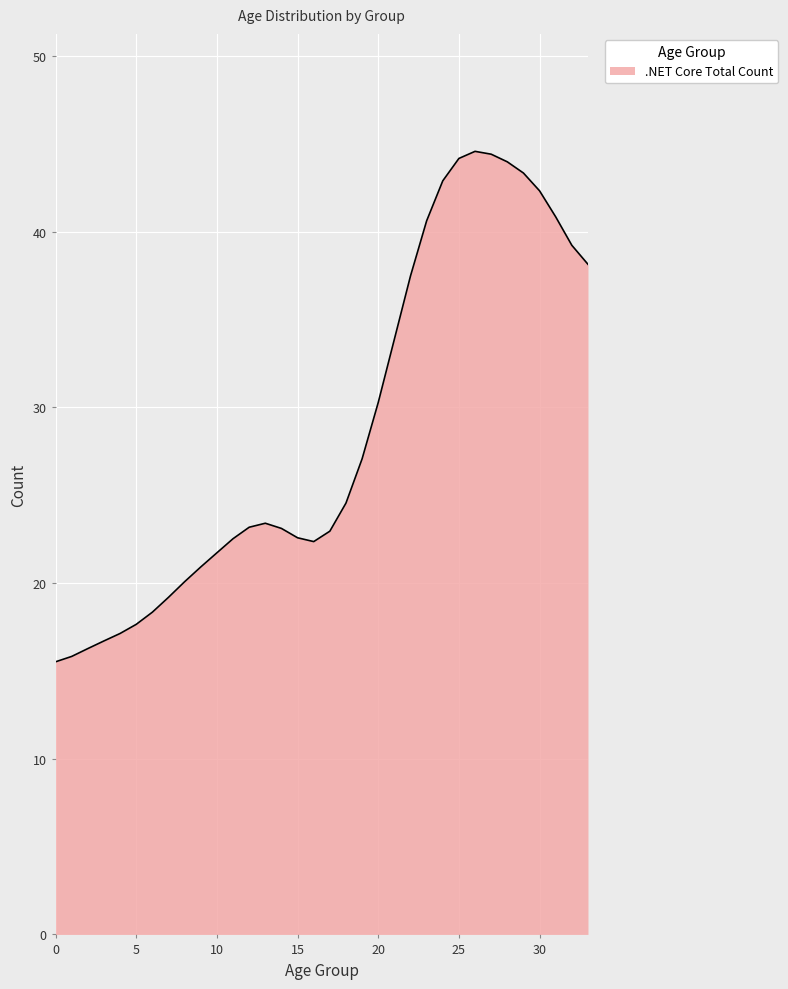

What is the maximum value shown in the chart?

44.6